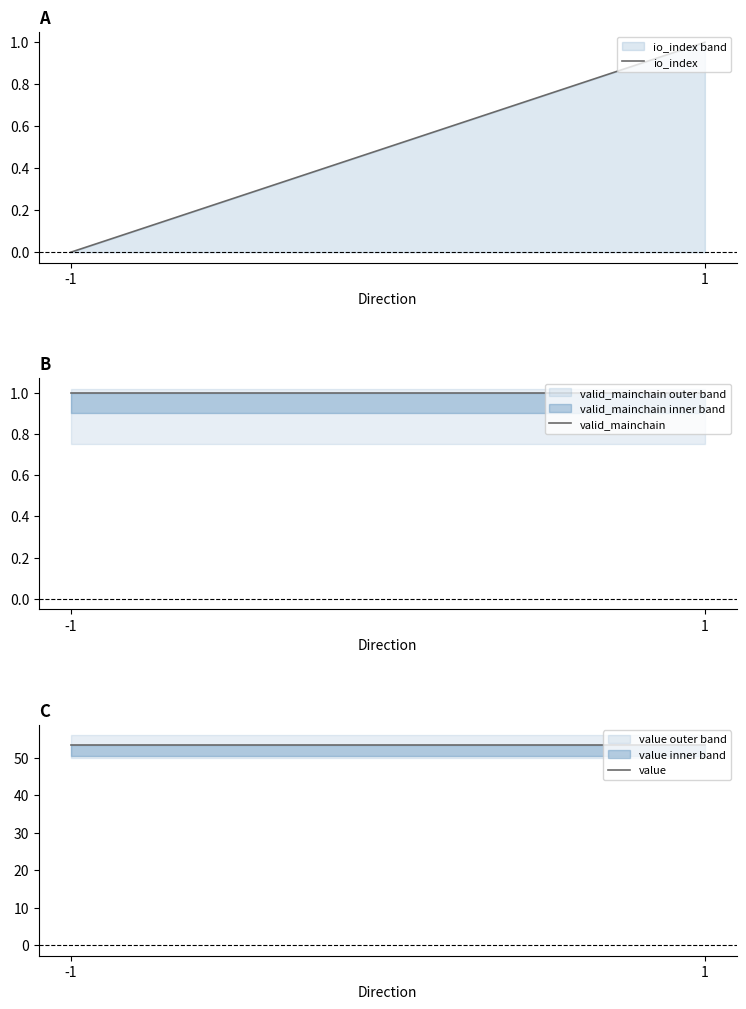

What is the sum of the io_index values at 1 and -1?

1.0